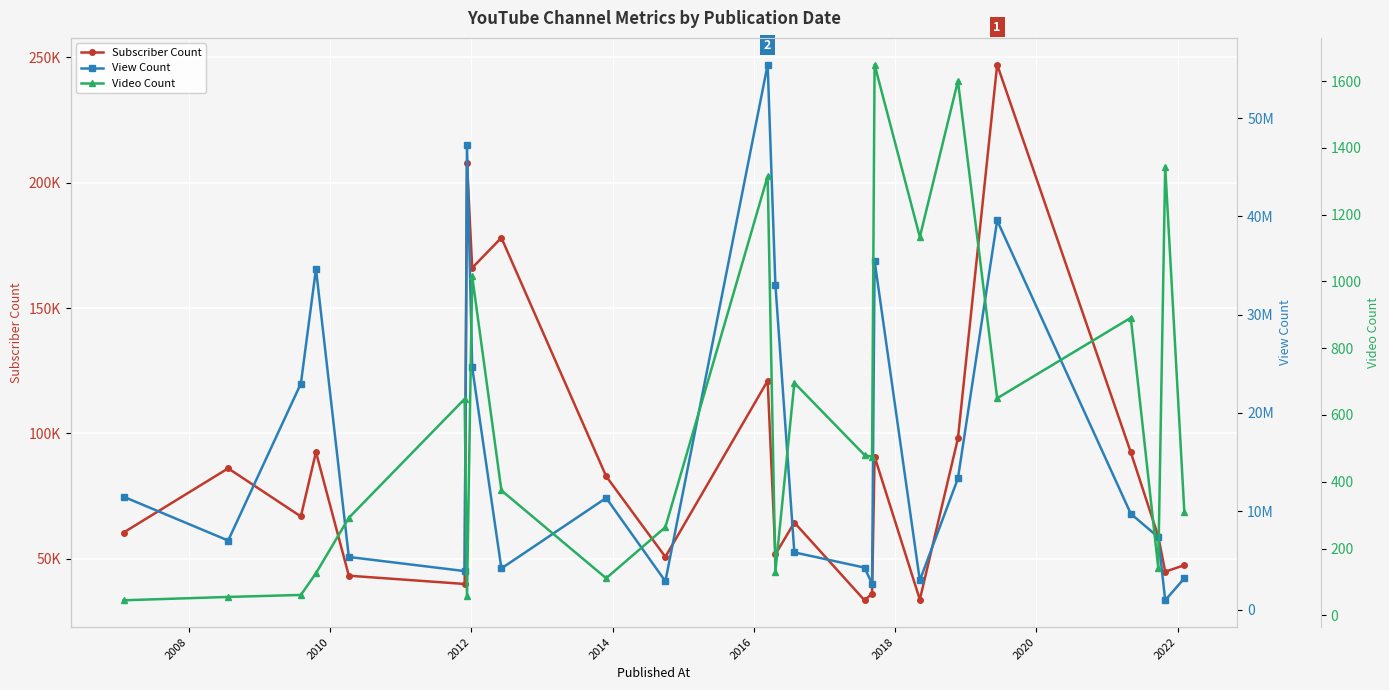

True or false: Video Count and View Count intersect in this chart.

False